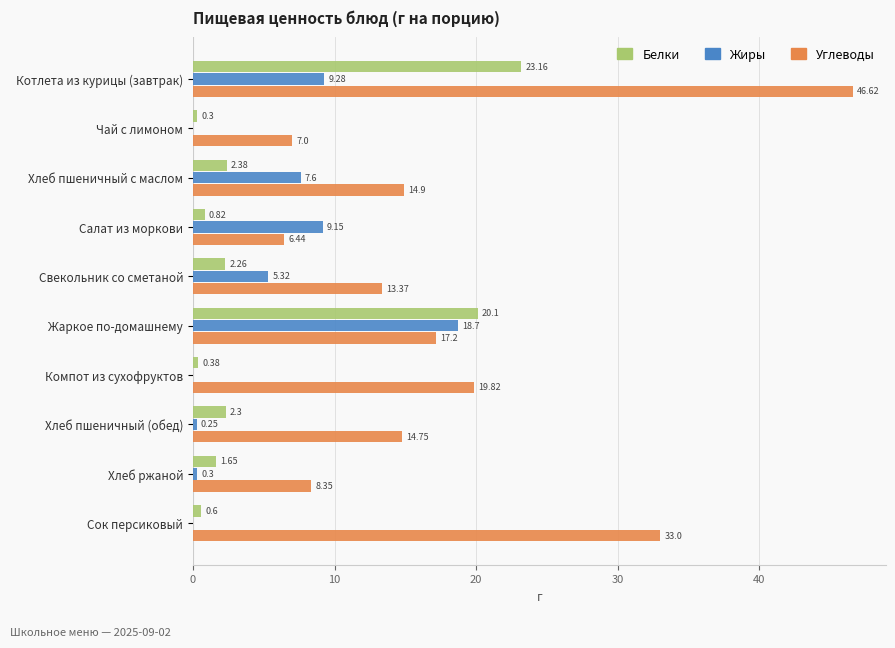

Count the number of categories in the chart.

10